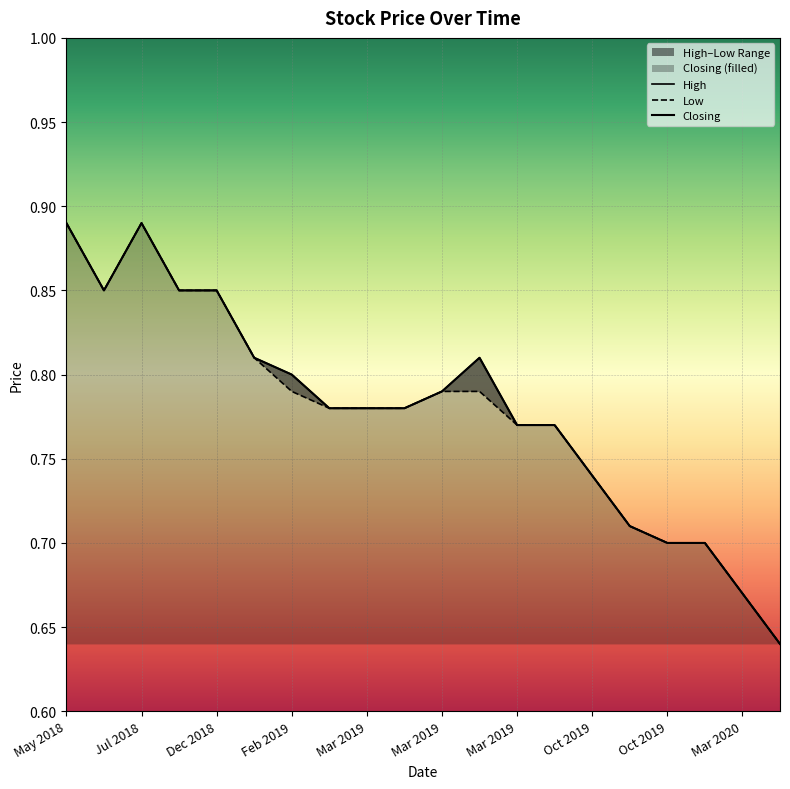

True or false: High has a value of 0.5 at May 2018.

False